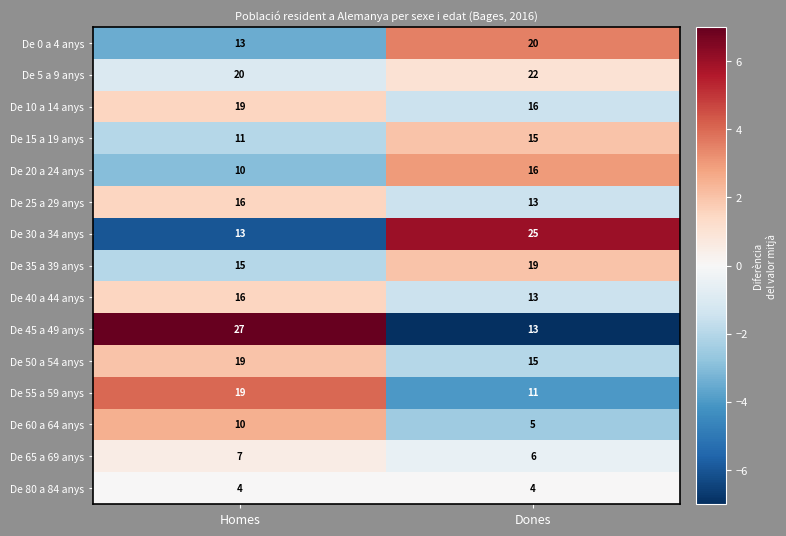

What is the sum of the De 65 a 69 anys values at Homes and Dones?

13